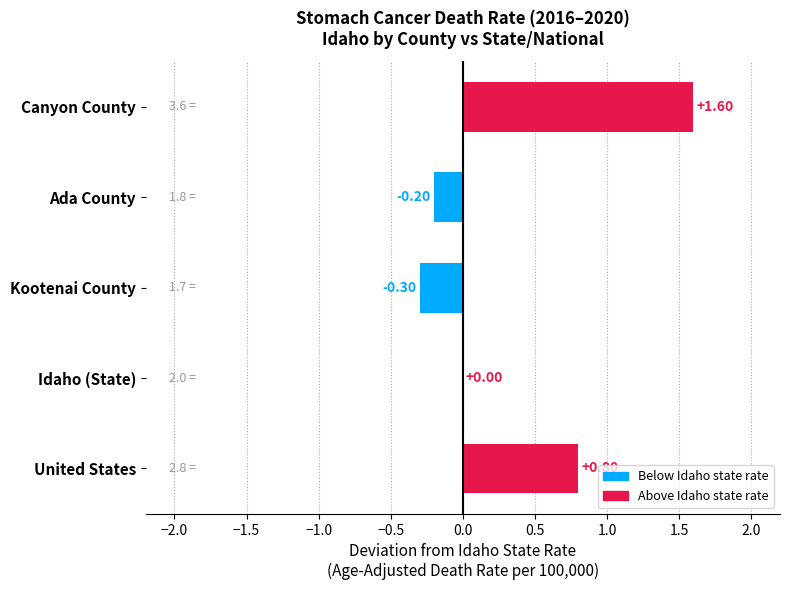

Which has a higher value, Ada County or Idaho (State)?

Idaho (State)